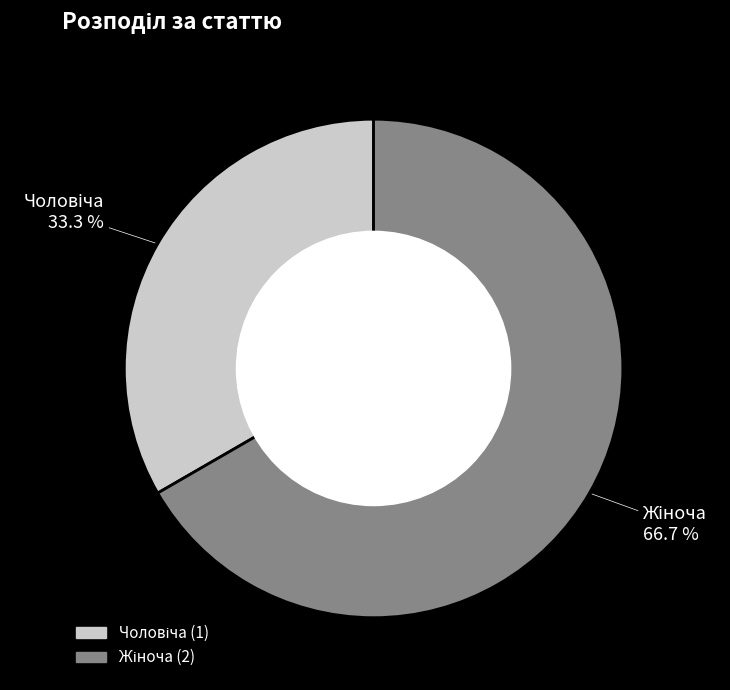

Does any single category account for the majority?

Yes